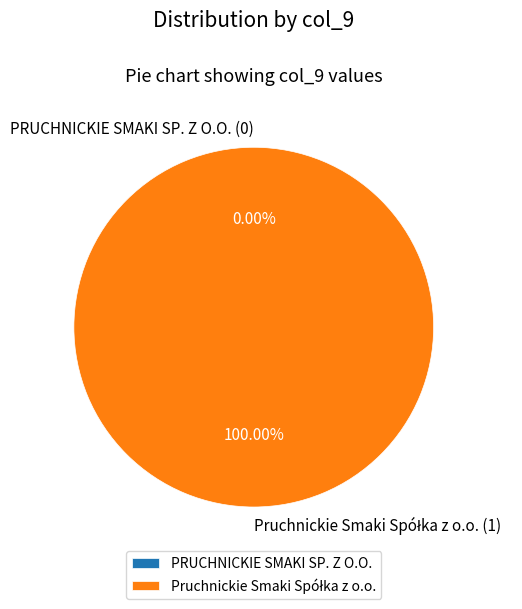

To the nearest percent, what is the average slice percentage?

50%